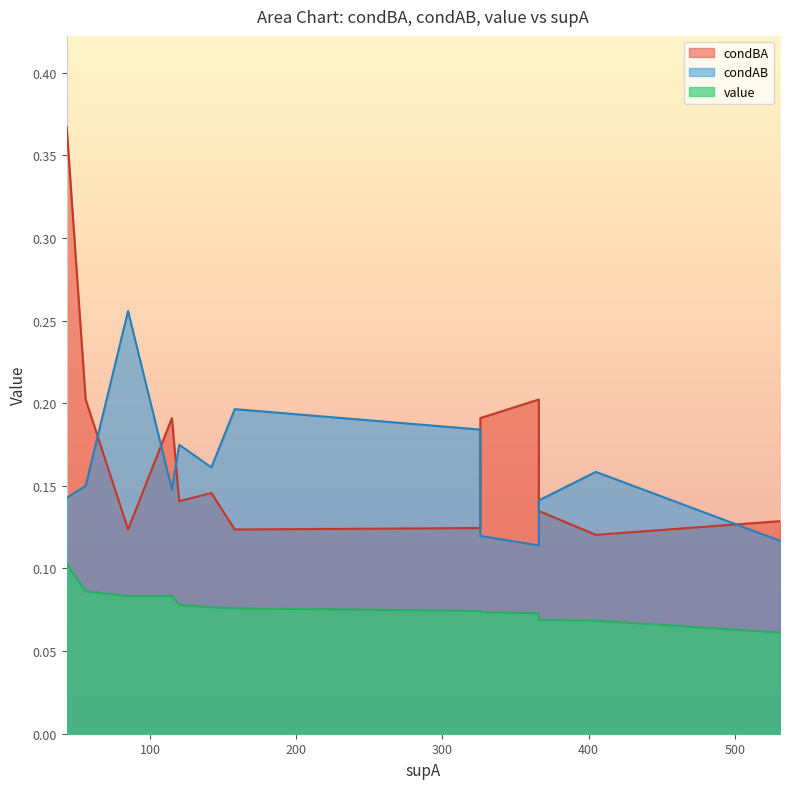

Is it true that condBA equals 0.1 at 366?

True